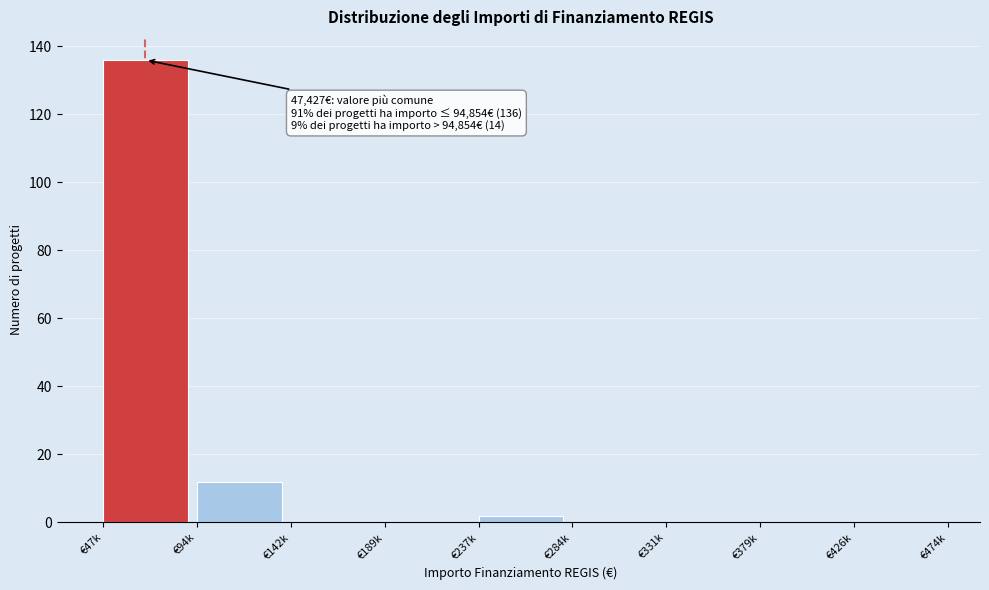

Reading left to right, list all the values displayed in this chart.

€47k=136	€94k=12	€142k=0	€189k=0	€237k=2	€284k=0	€331k=0	€379k=0	€426k=0